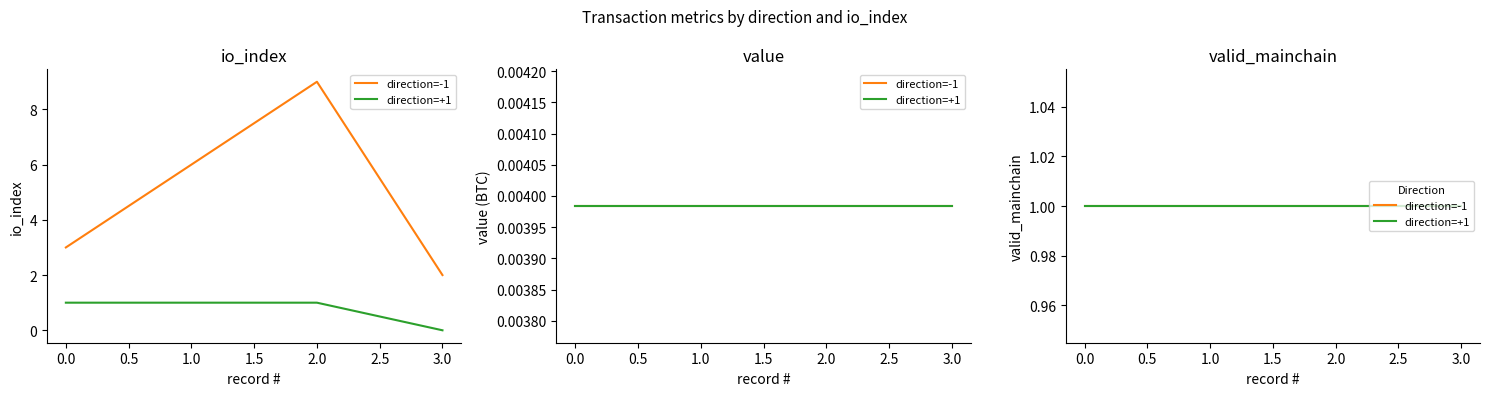

Which series has the largest total across all categories?

io_index